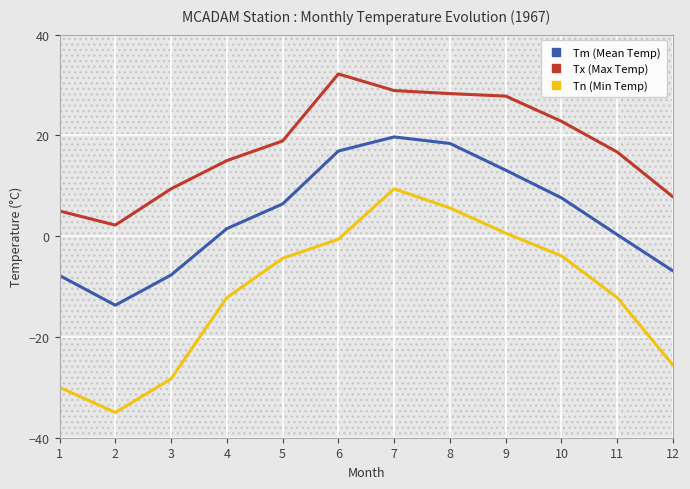

Is this an area chart (filled region under the line)?

No